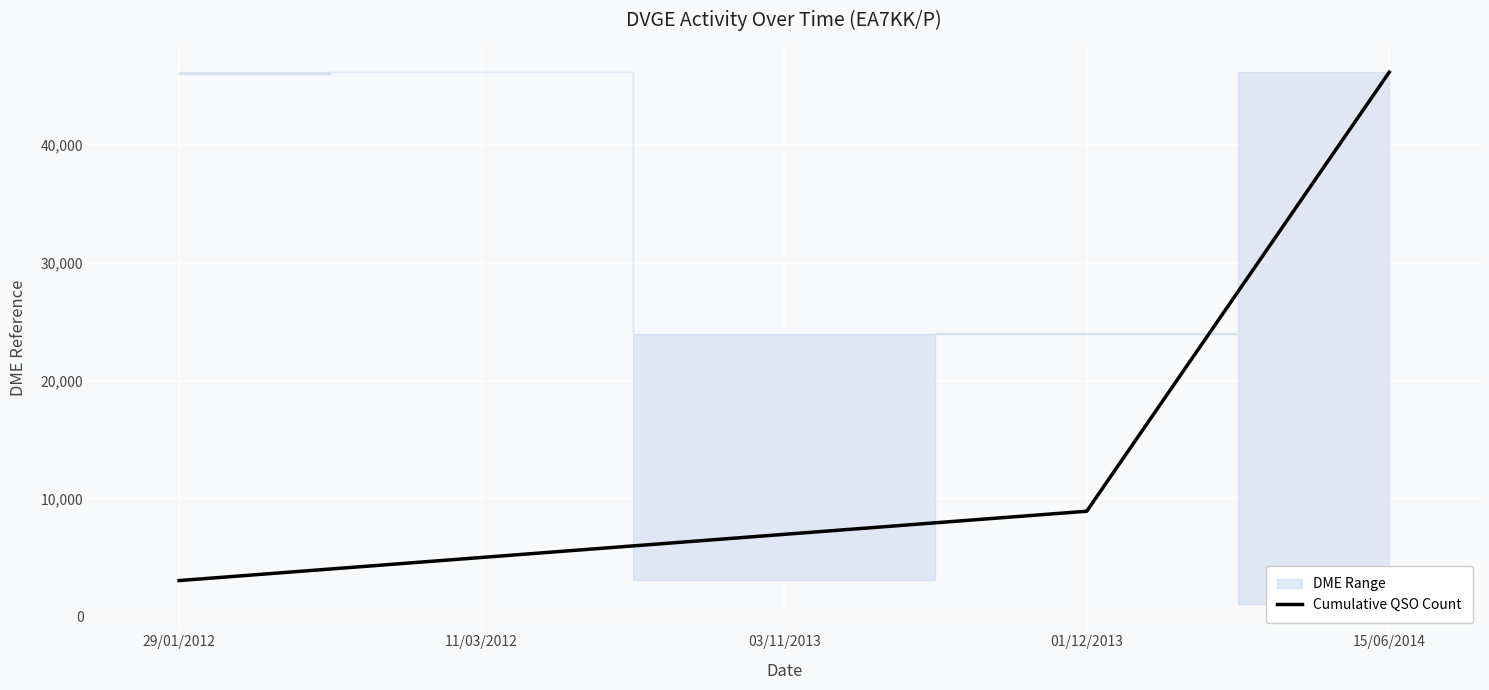

At which category does the chart reach its peak across all series?

15/06/2014